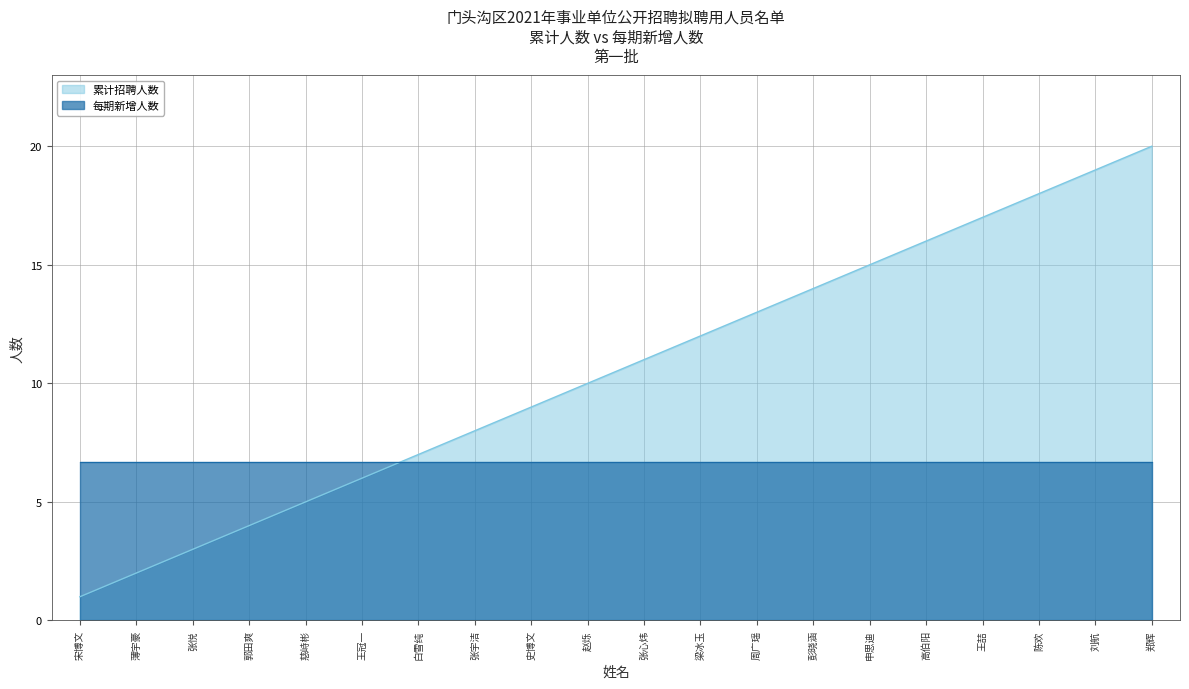

How many data points are less than 11?

10